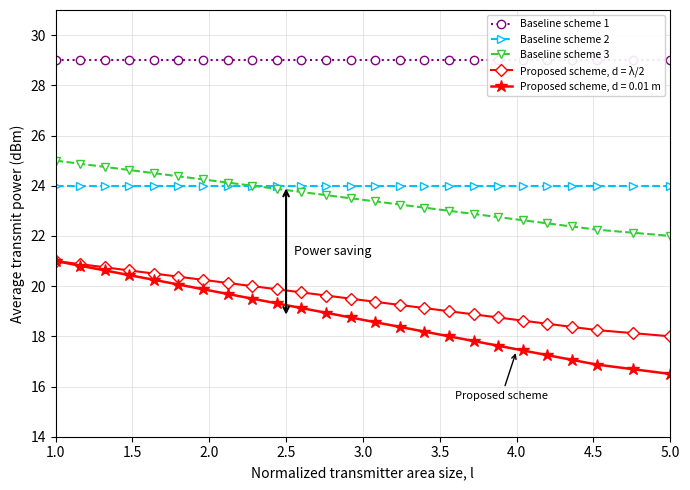

What is the highest value of the Baseline scheme 2 series?

24.0